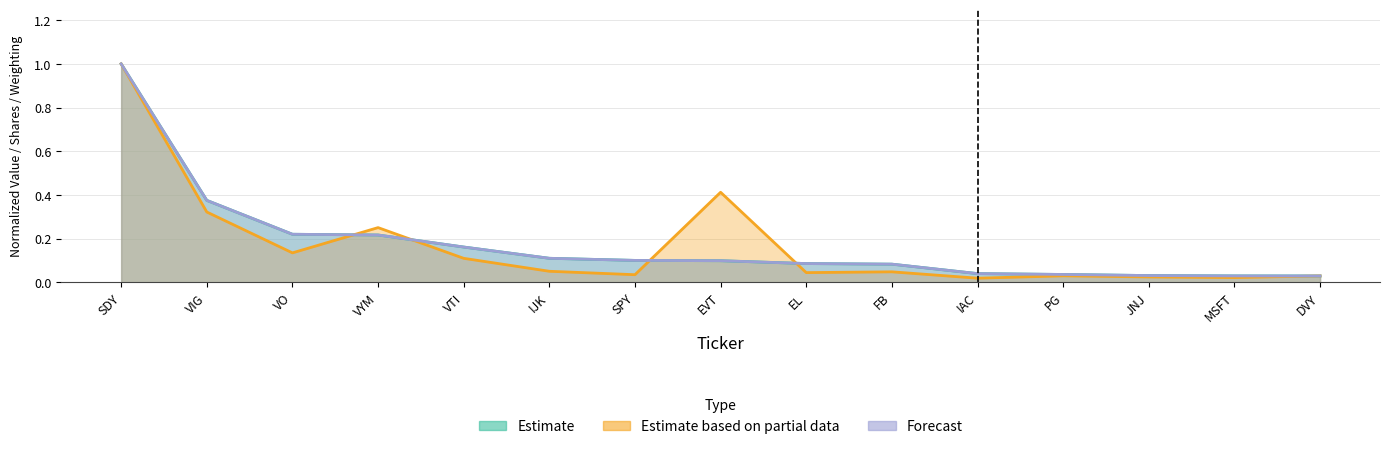

Reading left to right, transcribe all the data shown in this chart.

Estimate: SDY=1.0	VIG=0.4	VO=0.2	VYM=0.2	VTI=0.2	IJK=0.1	SPY=0.1	EVT=0.1	EL=0.1	FB=0.1	IAC=0.0	PG=0.0	JNJ=0.0	MSFT=0.0	DVY=0.0
Estimate based on partial data: SDY=1.0	VIG=0.3	VO=0.1	VYM=0.3	VTI=0.1	IJK=0.1	SPY=0.0	EVT=0.4	EL=0.0	FB=0.0	IAC=0.0	PG=0.0	JNJ=0.0	MSFT=0.0	DVY=0.0
Forecast: SDY=1.0	VIG=0.4	VO=0.2	VYM=0.2	VTI=0.2	IJK=0.1	SPY=0.1	EVT=0.1	EL=0.1	FB=0.1	IAC=0.0	PG=0.0	JNJ=0.0	MSFT=0.0	DVY=0.0